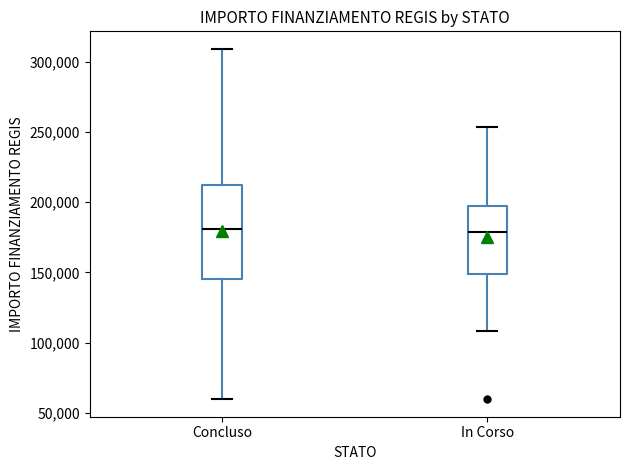

Reading left to right, read every box against the y-axis: the position of its median line, the range the box covers, and the ends of its whiskers. The values are not printed on the chart, so give them approximately, as read against the axis.

Concluso: median 180000, box 145000 to 210000, whiskers 60000 to 310000
In Corso: median 180000, box 150000 to 195000, whiskers 110000 to 255000